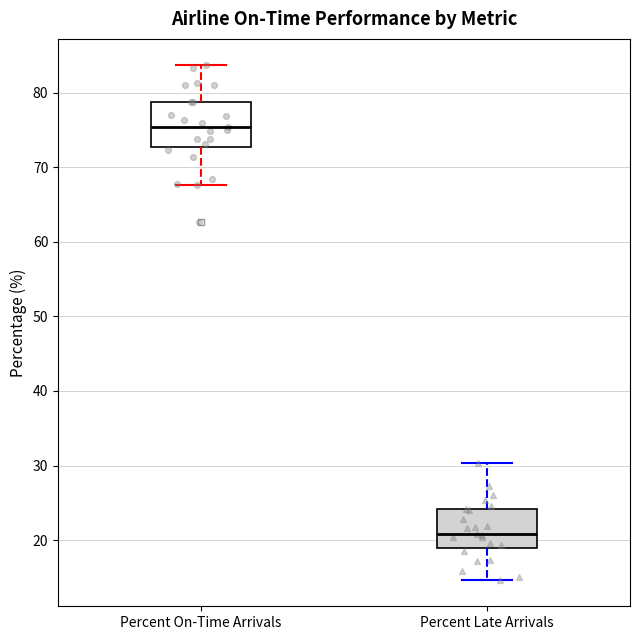

Reading left to right, read every box against the y-axis: the position of its median line, the range the box covers, and the ends of its whiskers. The values are not printed on the chart, so give them approximately, as read against the axis.

Percent On-Time Arrivals: median 75, box 73 to 79, whiskers 68 to 84
Percent Late Arrivals: median 21, box 19 to 24, whiskers 15 to 30